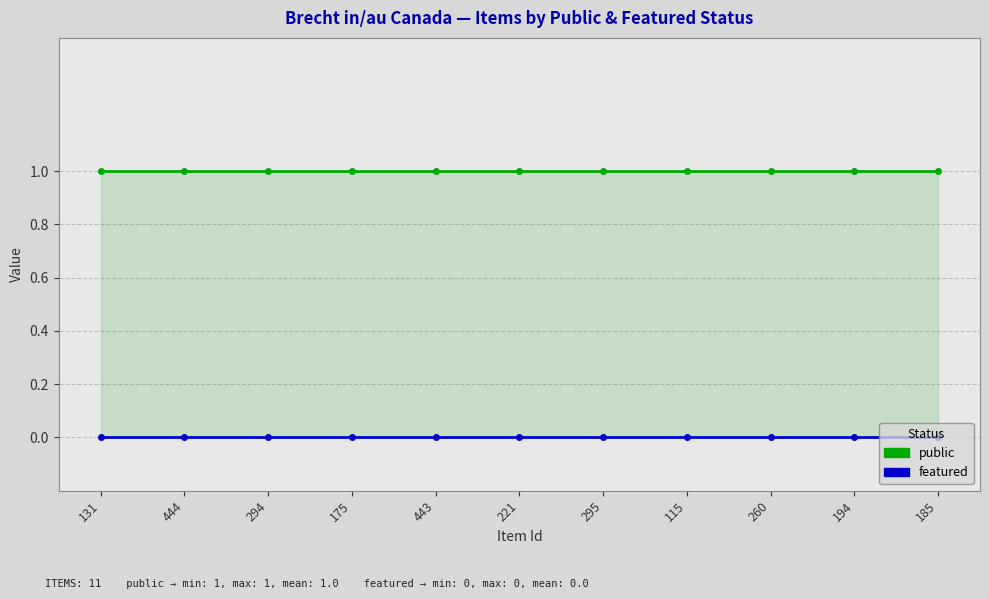

What is the maximum value shown in the chart?

1